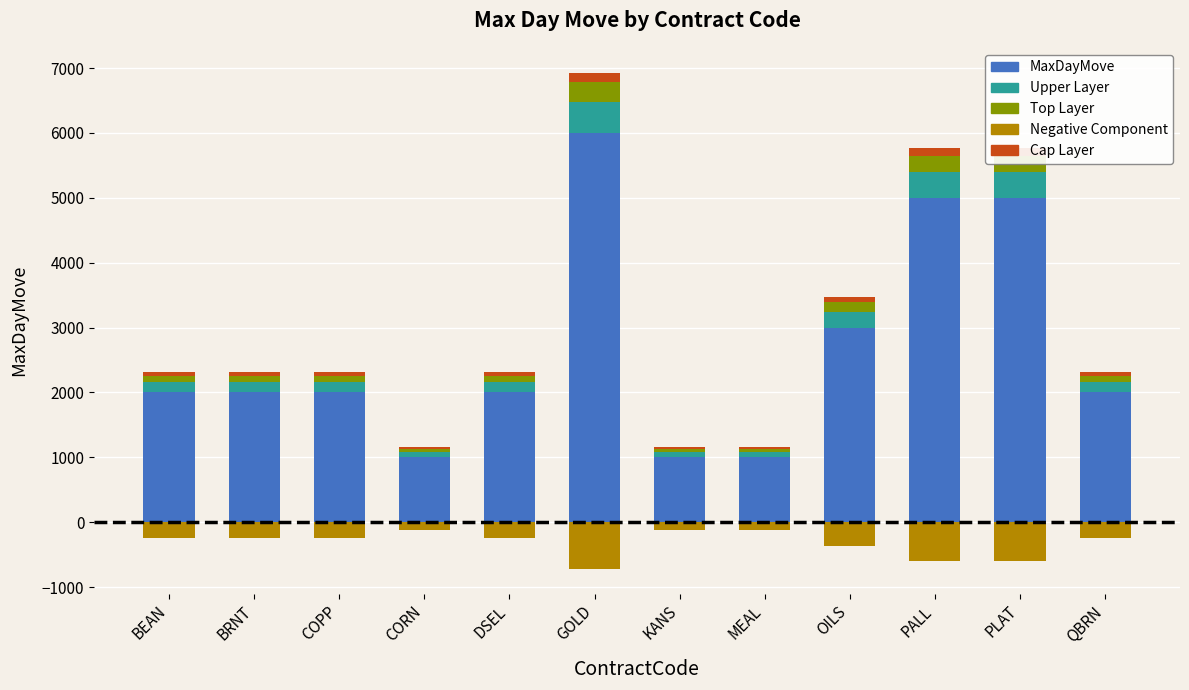

Where is Cap Layer nearest to the value 87?

OILS